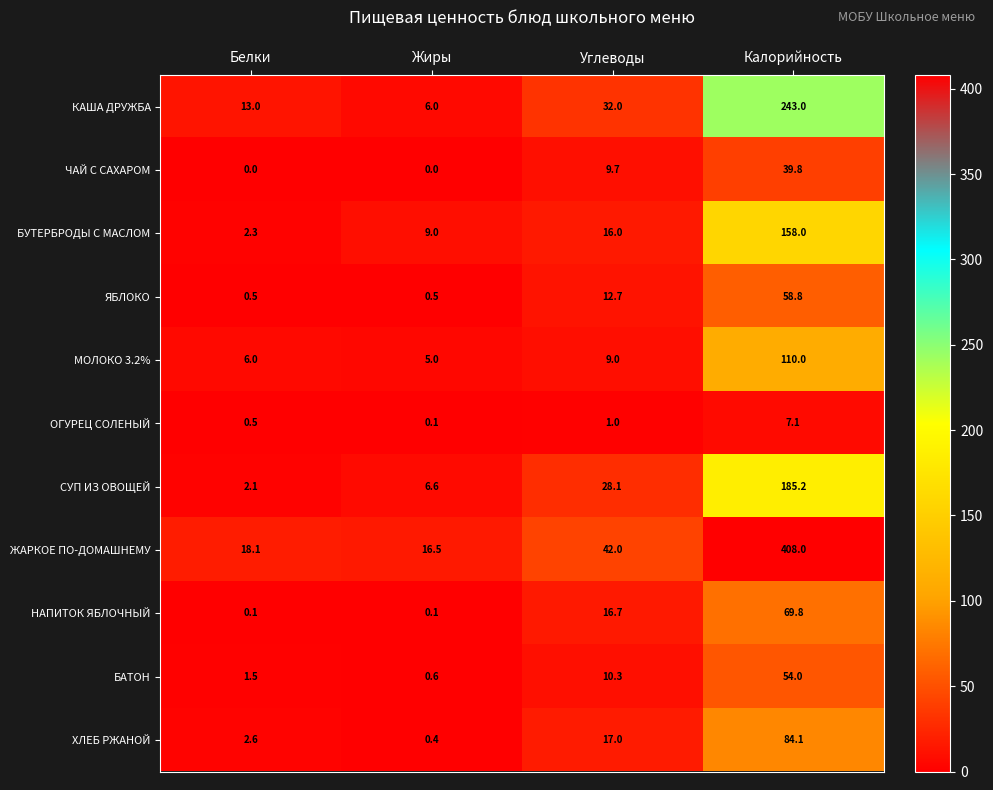

The value of ЖАРКОЕ ПО-ДОМАШНЕМУ at Жиры is 4.4. True or false?

False